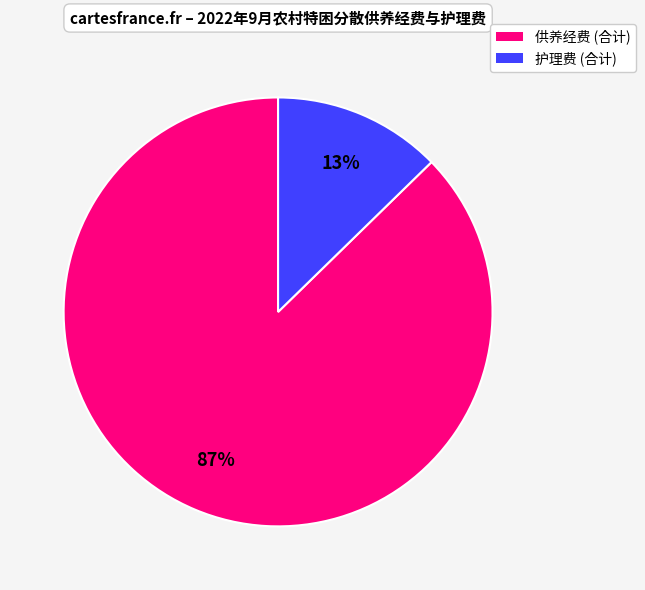

Does any single category account for the majority?

Yes